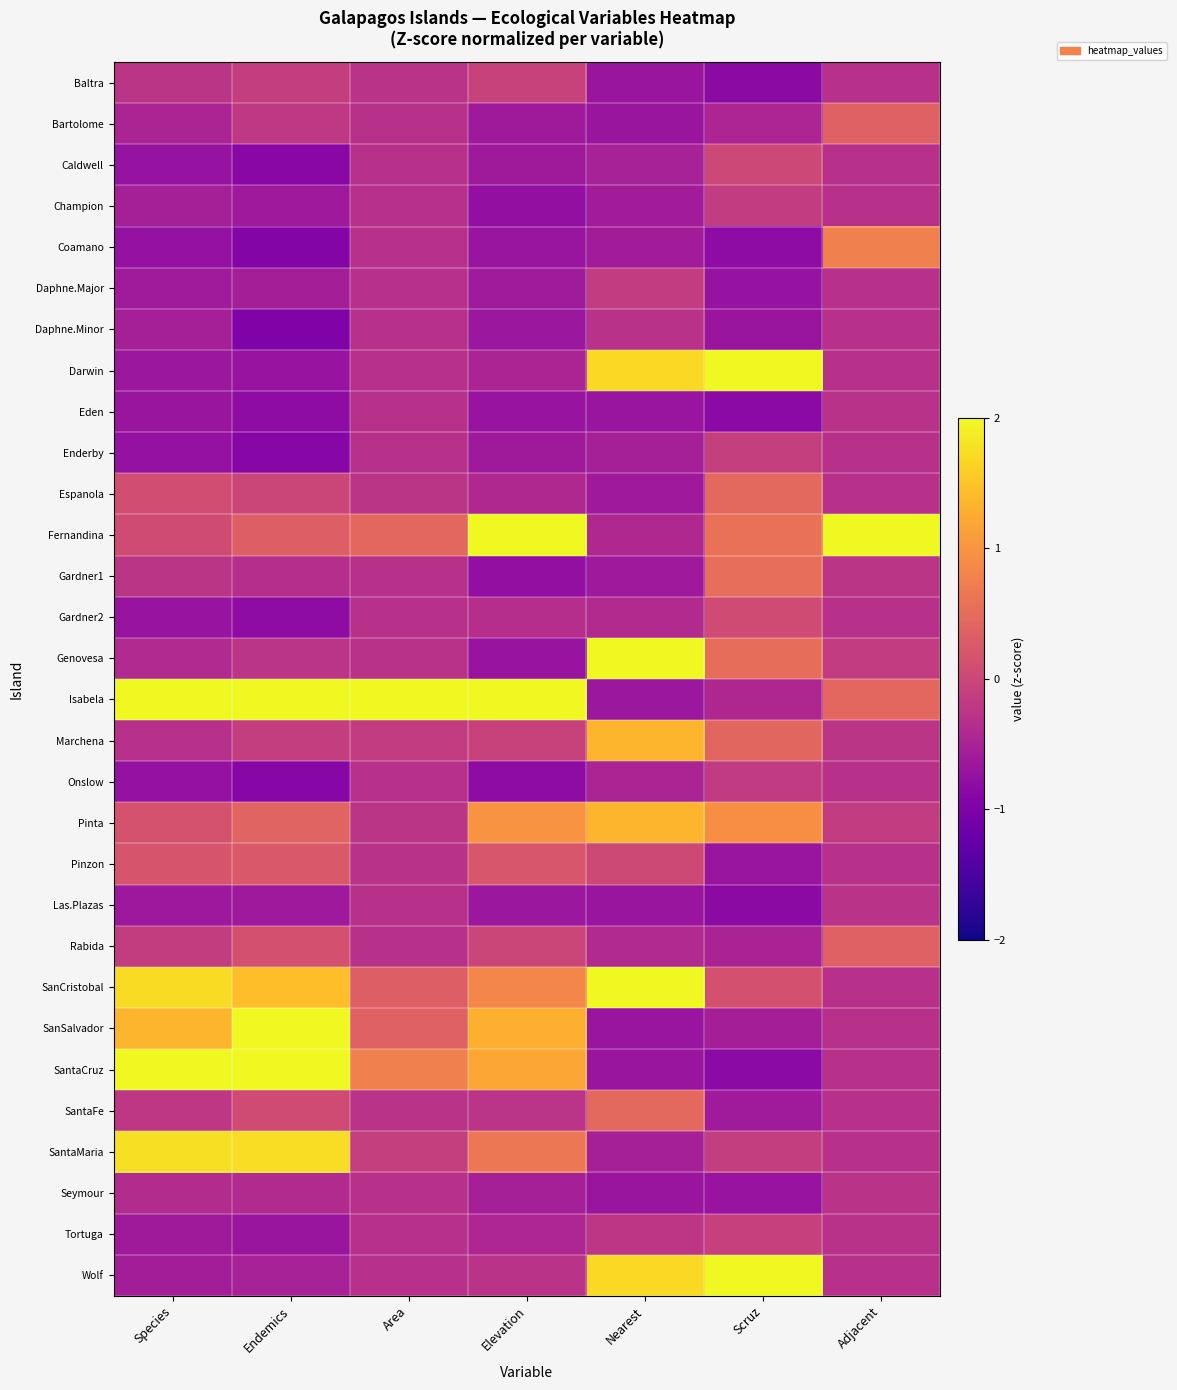

Rank the series by their maximum value, from lowest to highest.

Daphne.Minor, Eden, Las.Plazas, Seymour, Onslow, Daphne.Major, Champion, Enderby, Tortuga, Baltra, Caldwell, Gardner2, Pinzon, Bartolome, Rabida, SantaFe, Espanola, Gardner1, Coamano, Marchena, Pinta, SantaMaria, SanSalvador, SanCristobal, Genovesa, Wolf, SantaCruz, Darwin, Fernandina, Isabela